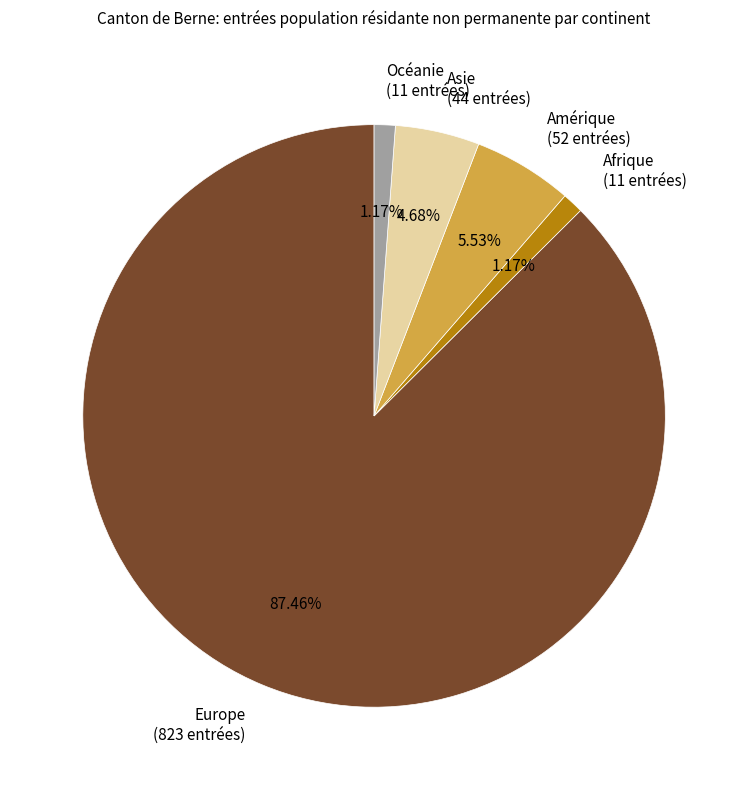

Does any single category account for the majority?

Yes